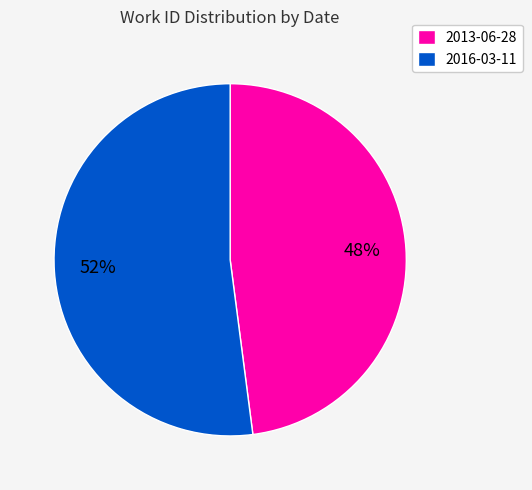

What is the ratio of the value at 2013-06-28 to the value at 2016-03-11?

0.9